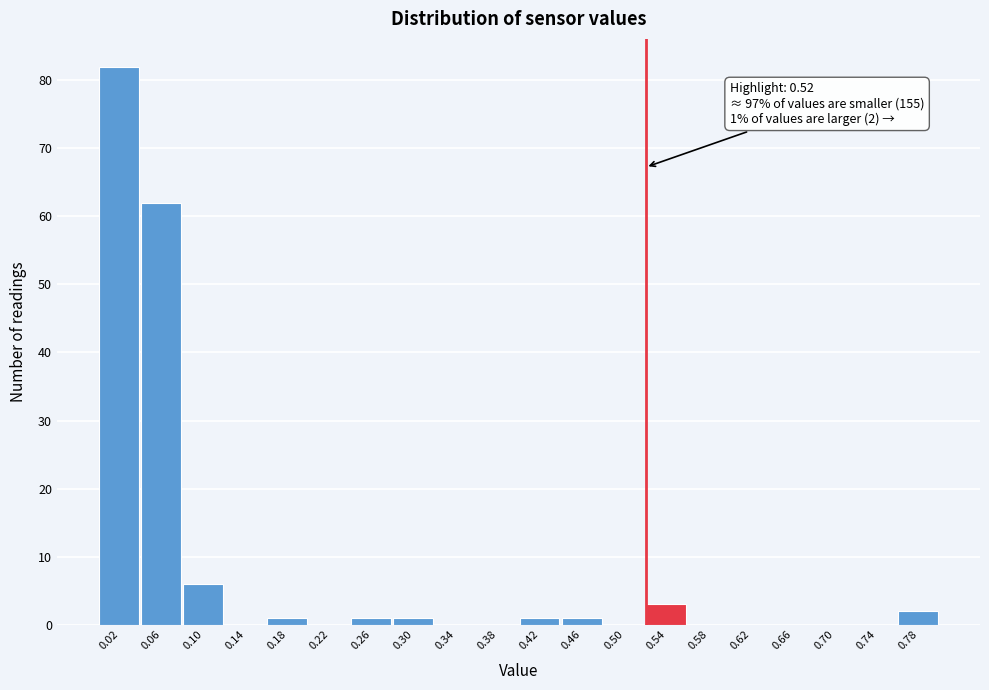

Which range on the x-axis has the tallest bar?

0.00 to 0.04